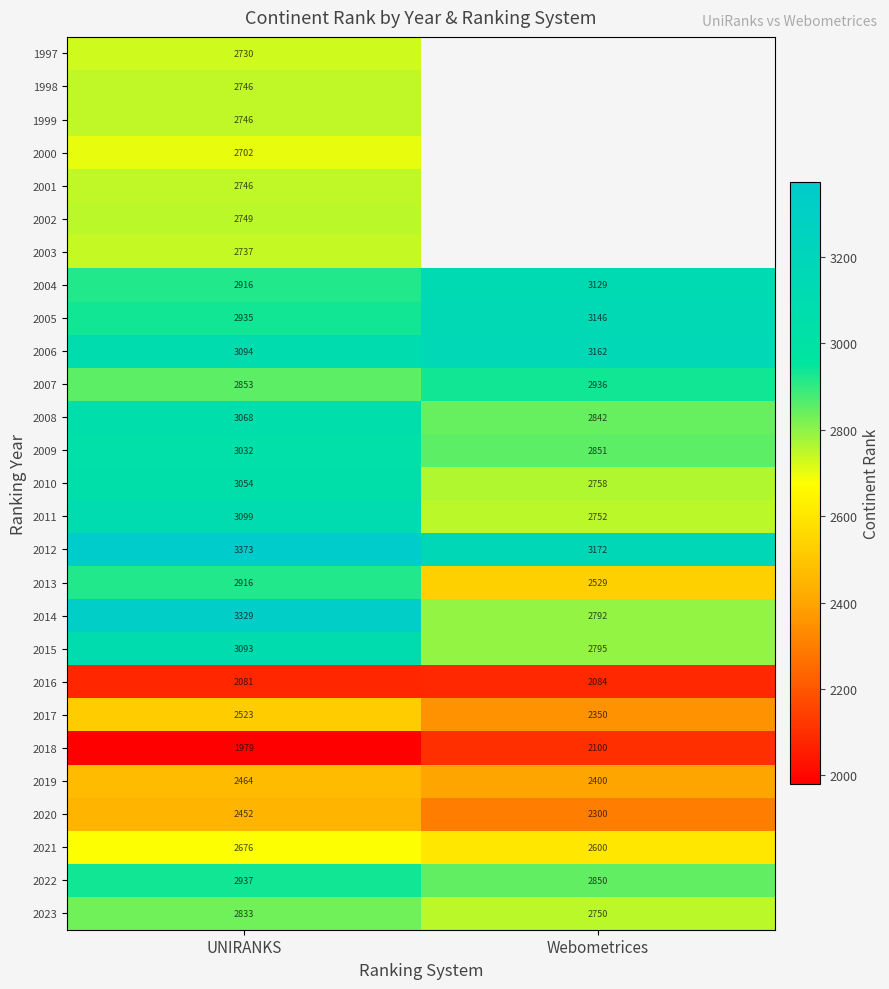

What is the total value across all series at UNIRANKS?

75863